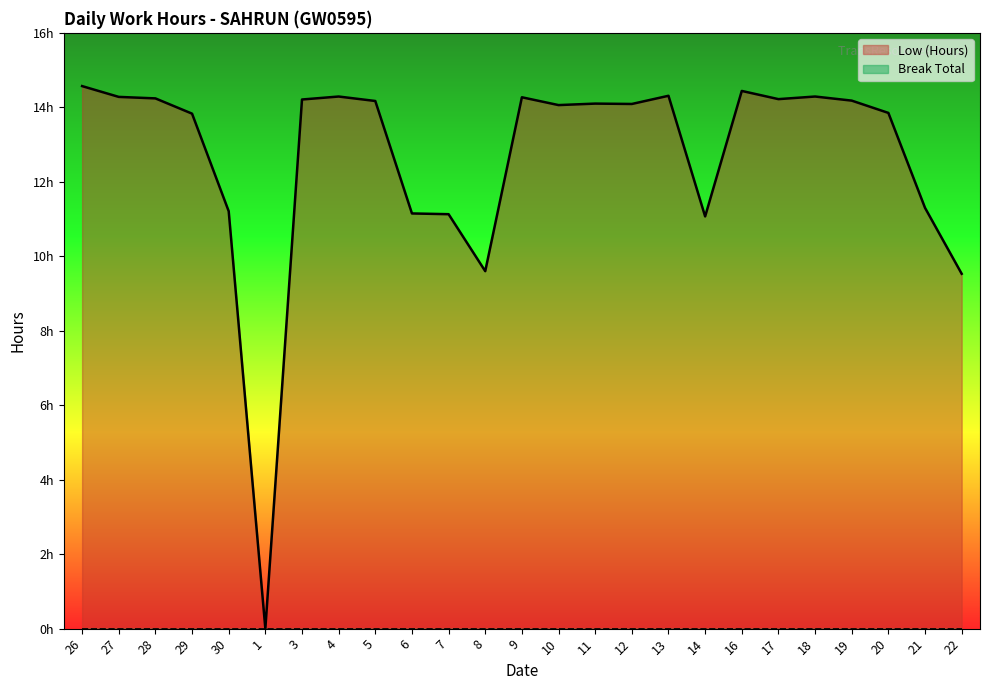

List the labels in order of value, largest first.

26, 16, 13, 4, 18, 27, 9, 28, 17, 3, 19, 5, 11, 12, 10, 20, 29, 21, 30, 6, 7, 14, 8, 22, 1